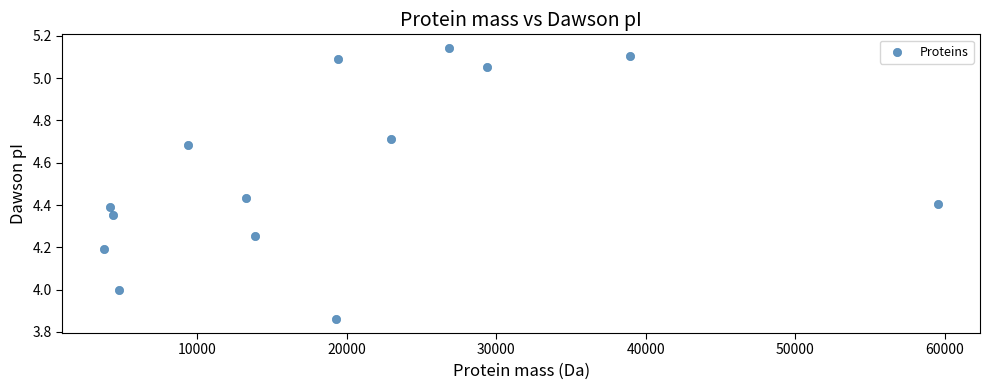

What is the range of Y values (max minus min)?

1.3